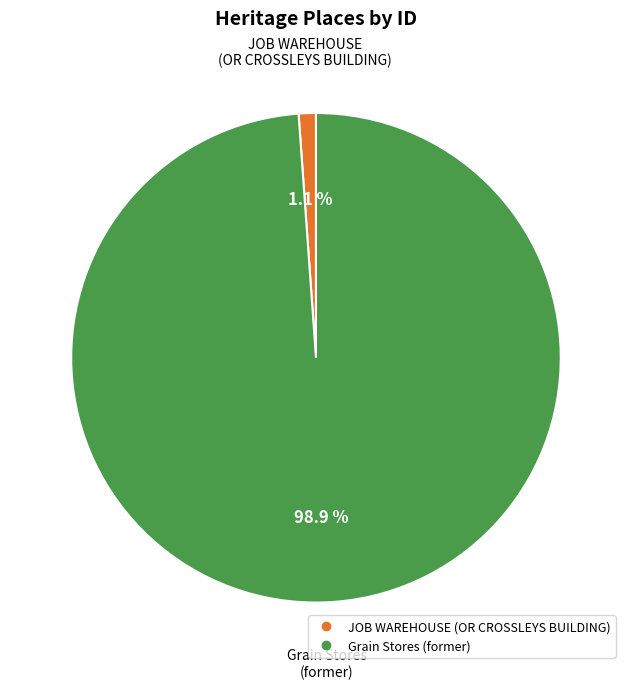

Is JOB WAREHOUSE (OR CROSSLEYS BUILDING) the majority of the pie?

No